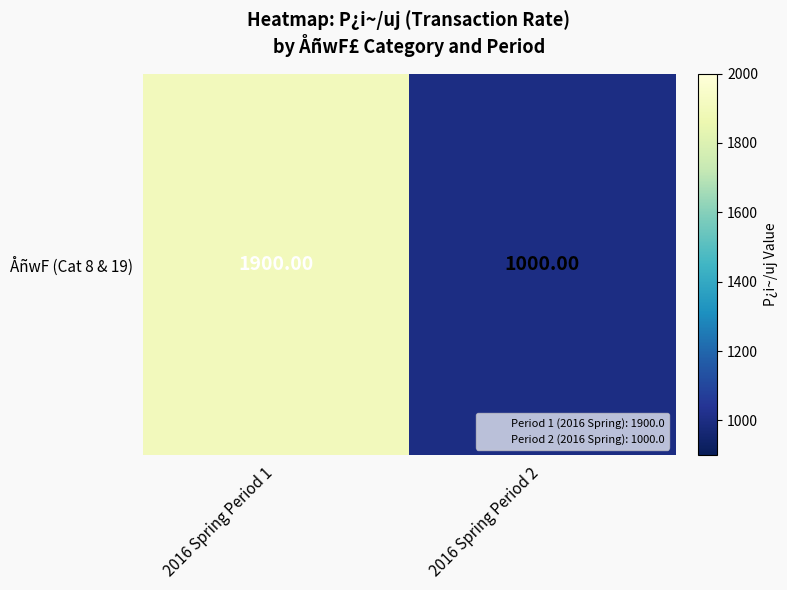

How many values are between 1000 and 1900?

2